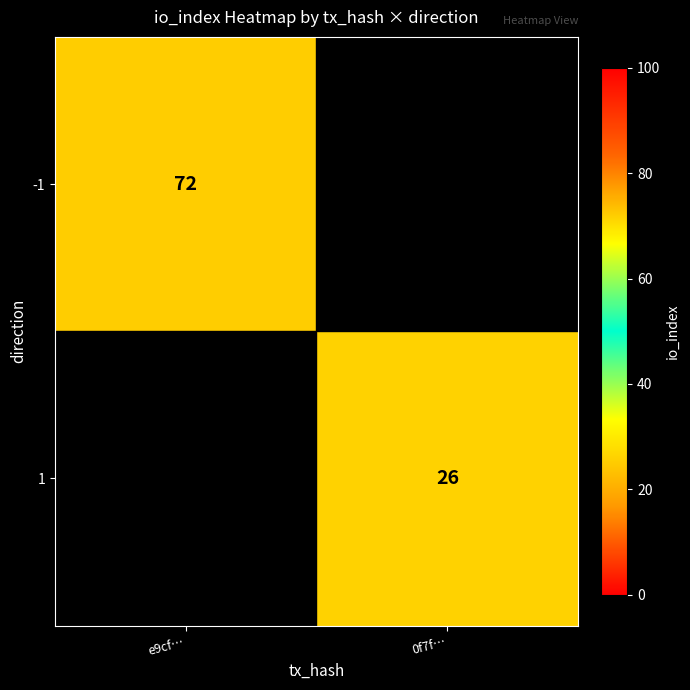

The value of -1 at e9cf… is 72. True or false?

True